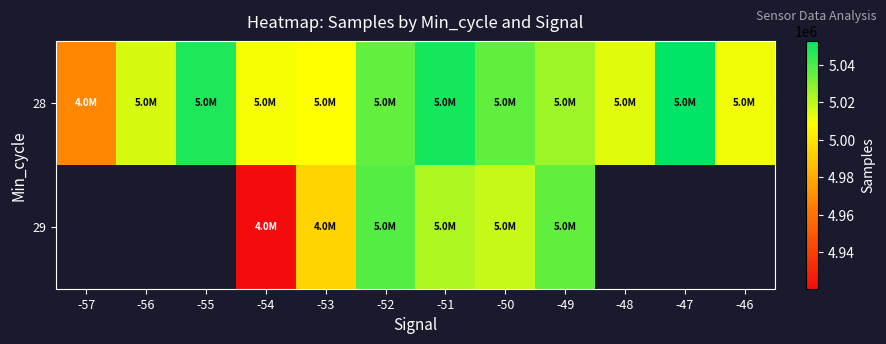

At which category is the sum across all series the highest?

-52